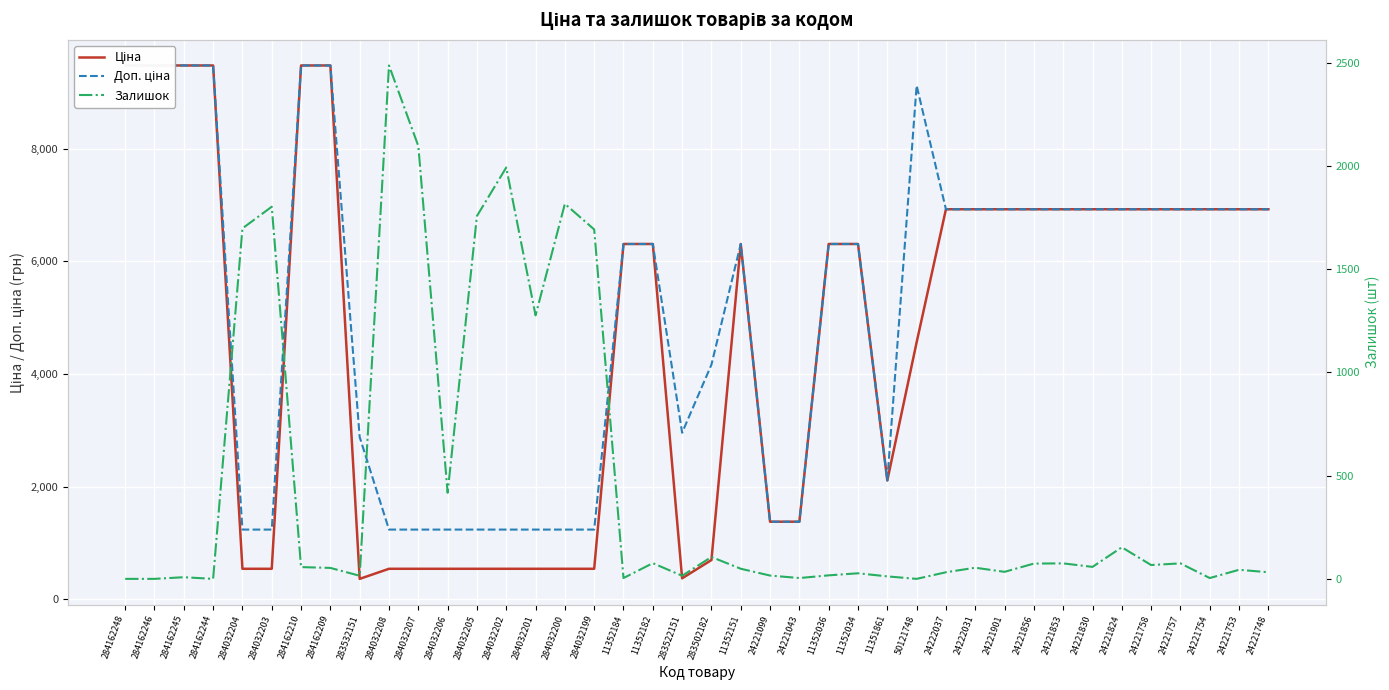

Read the Ціна value at 284162210.

9480.1